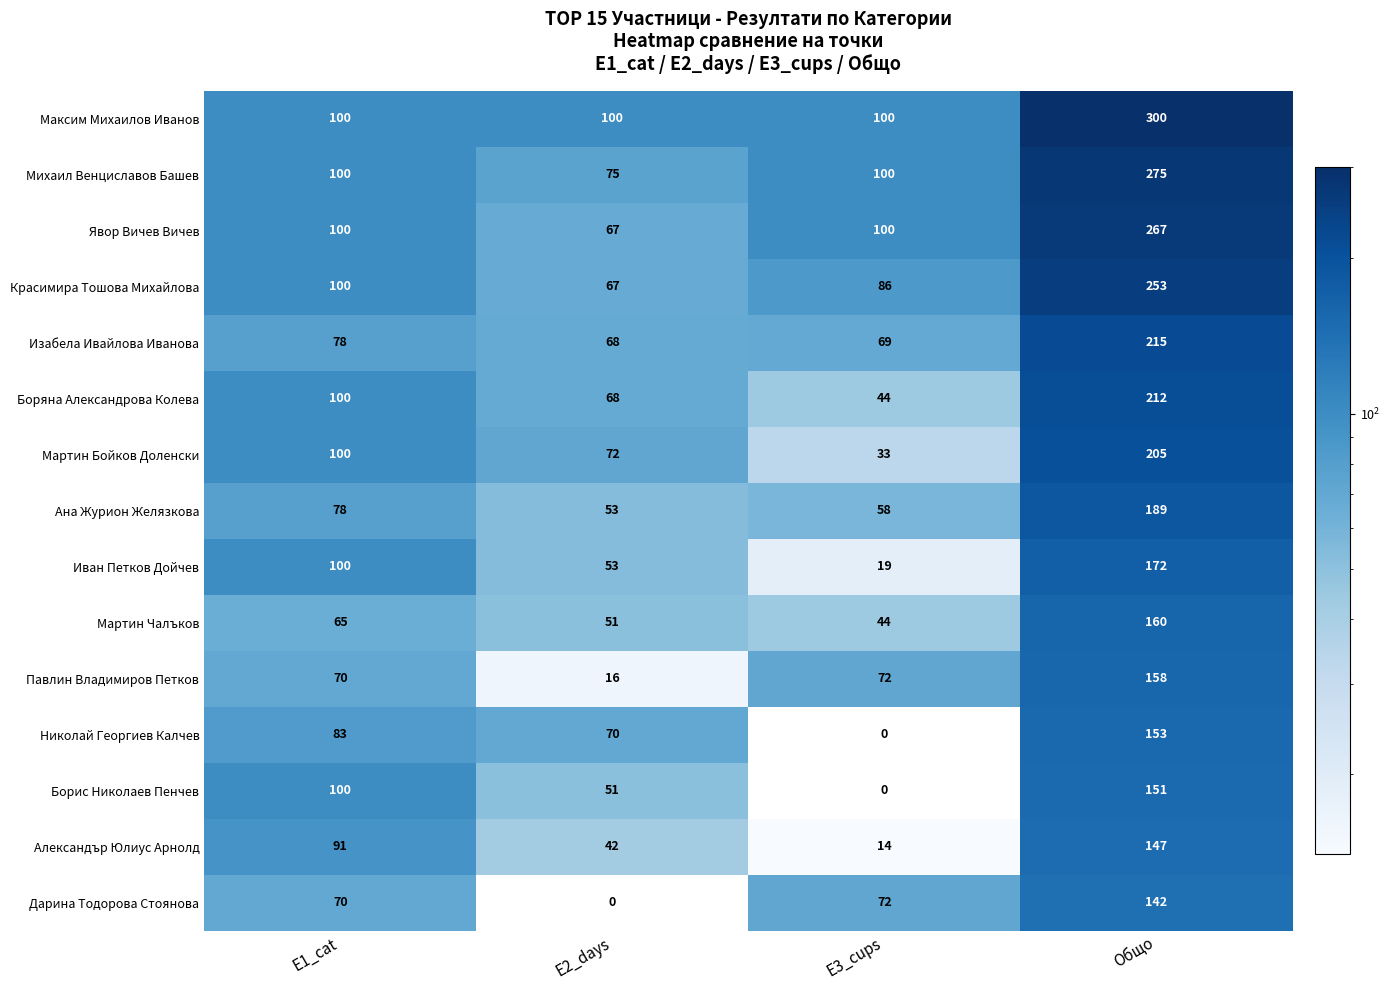

What is the total value across all series at E3_cups?

811